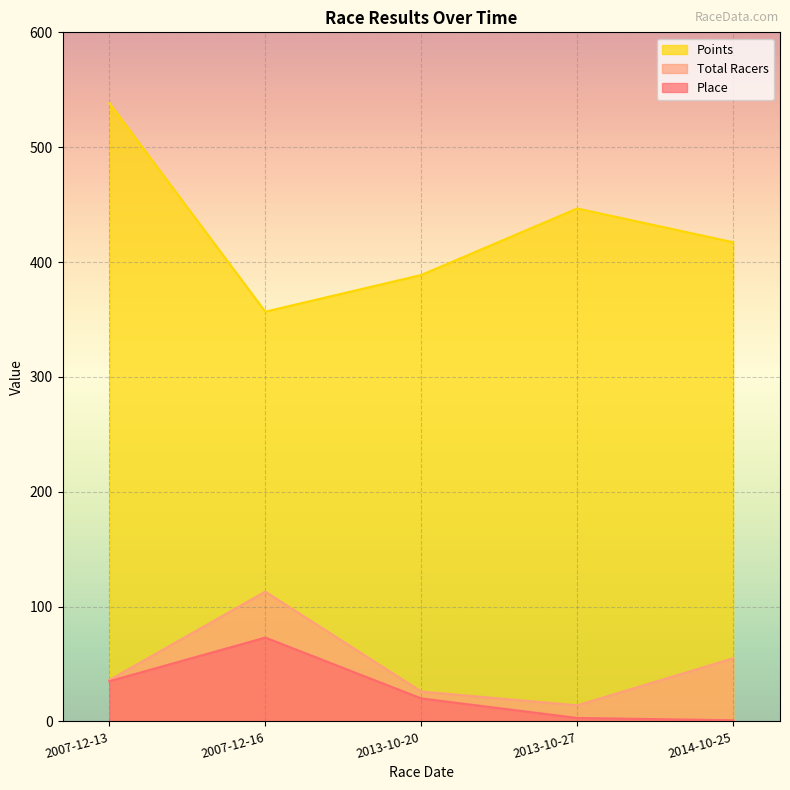

Which series has the largest total across all categories?

Points